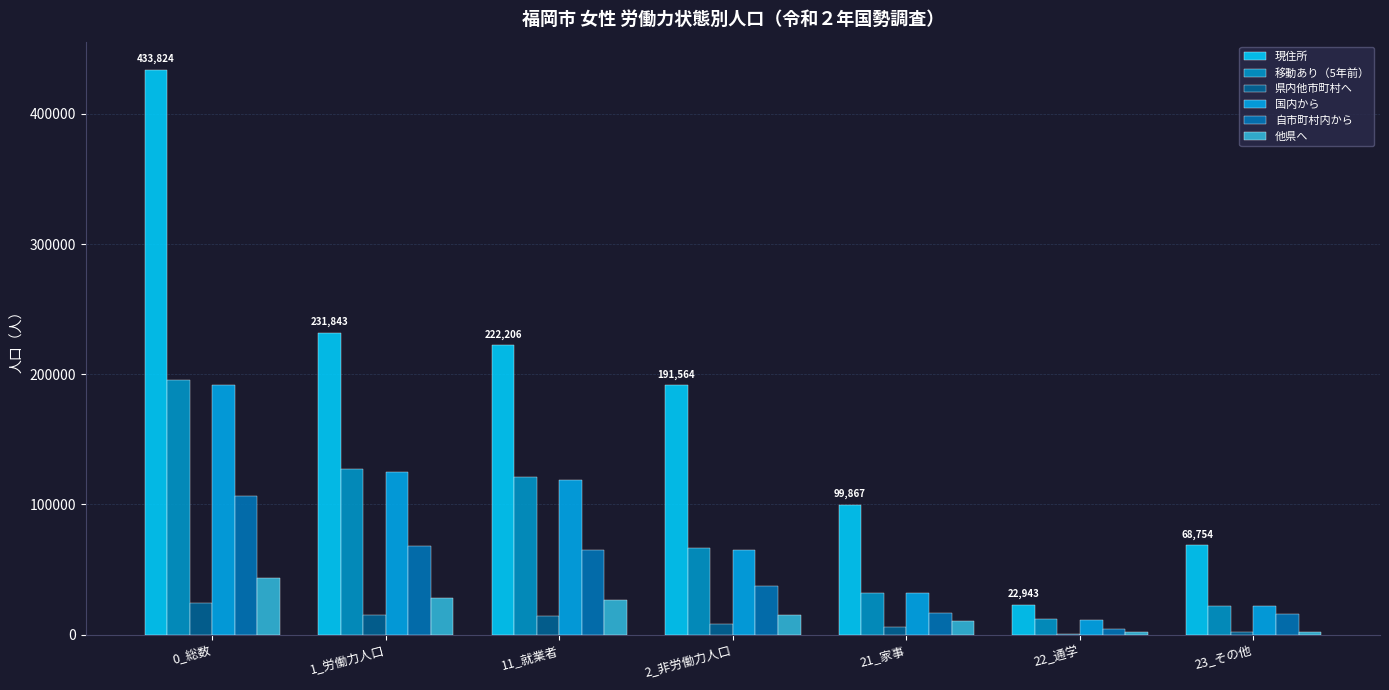

What position from the left is 21_家事?

5